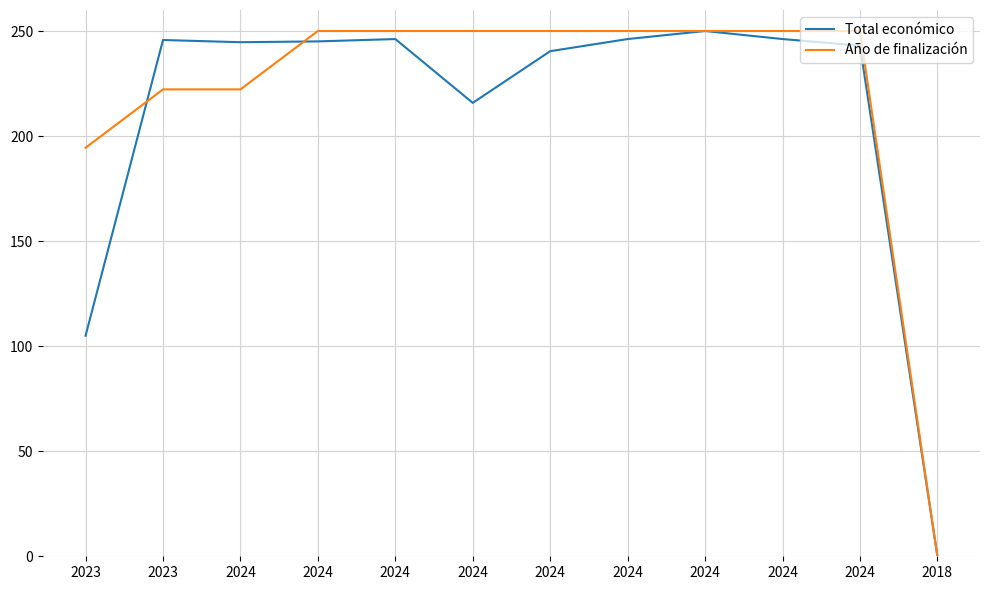

Which category has the lowest value in the Total económico series?

2018